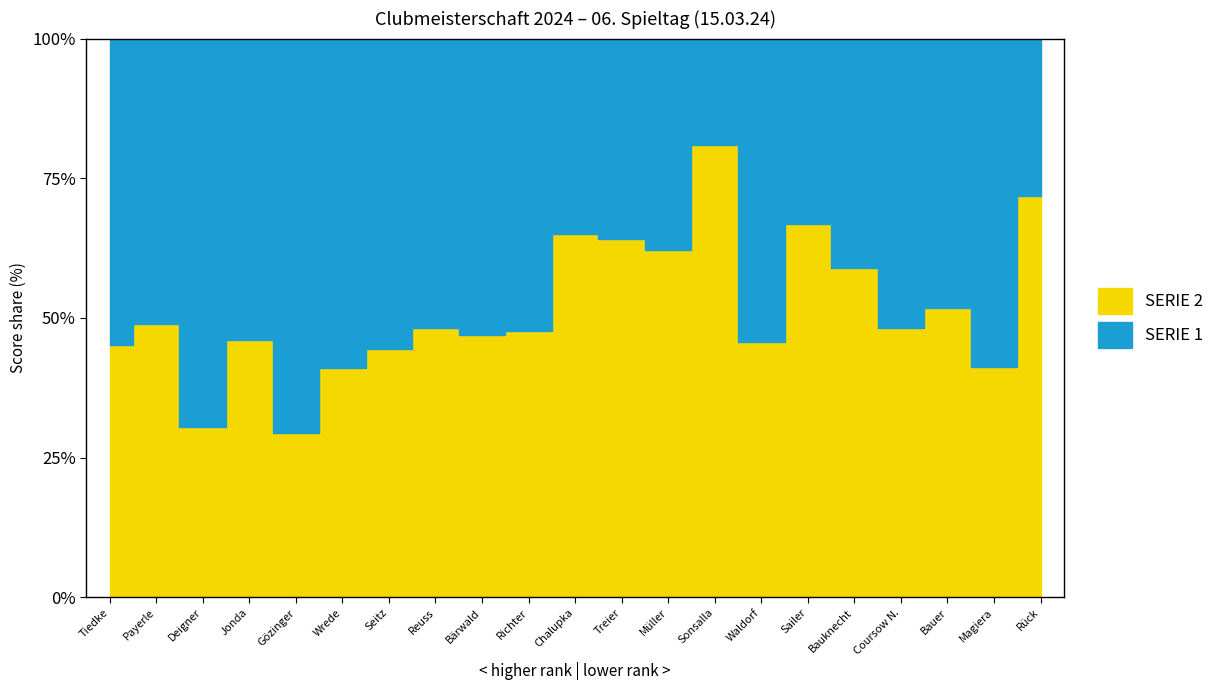

Rank the series at Bauer from highest to lowest value.

SERIE 2, SERIE 1